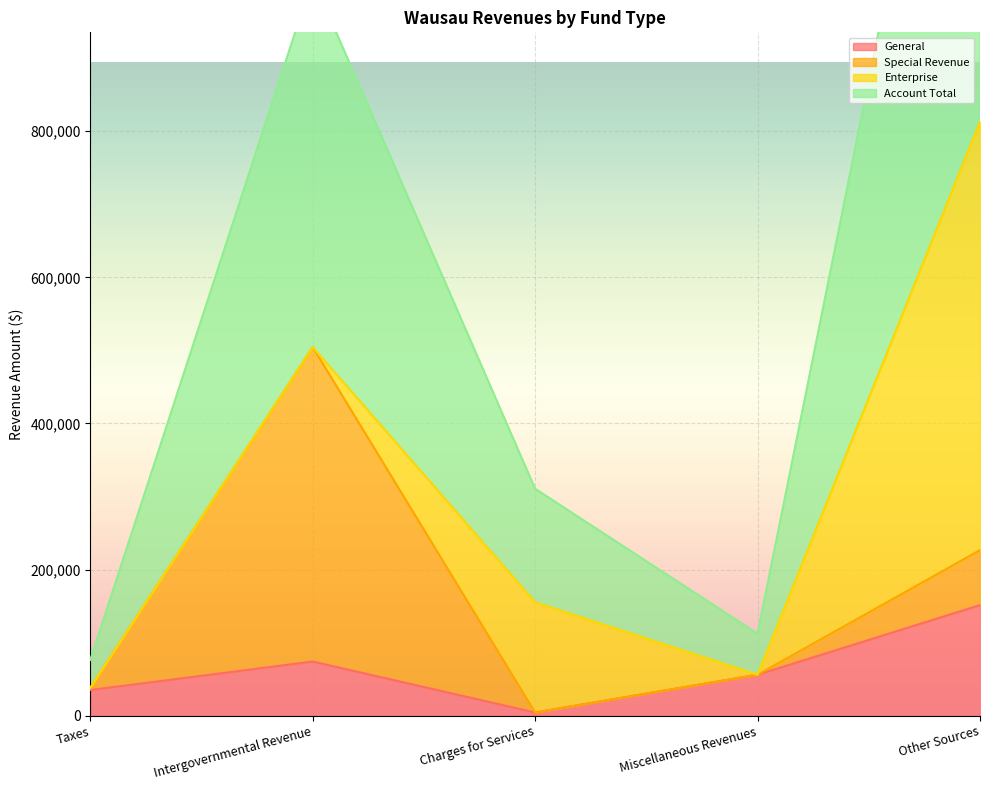

What value does the General series have at Intergovernmental Revenue?

74191